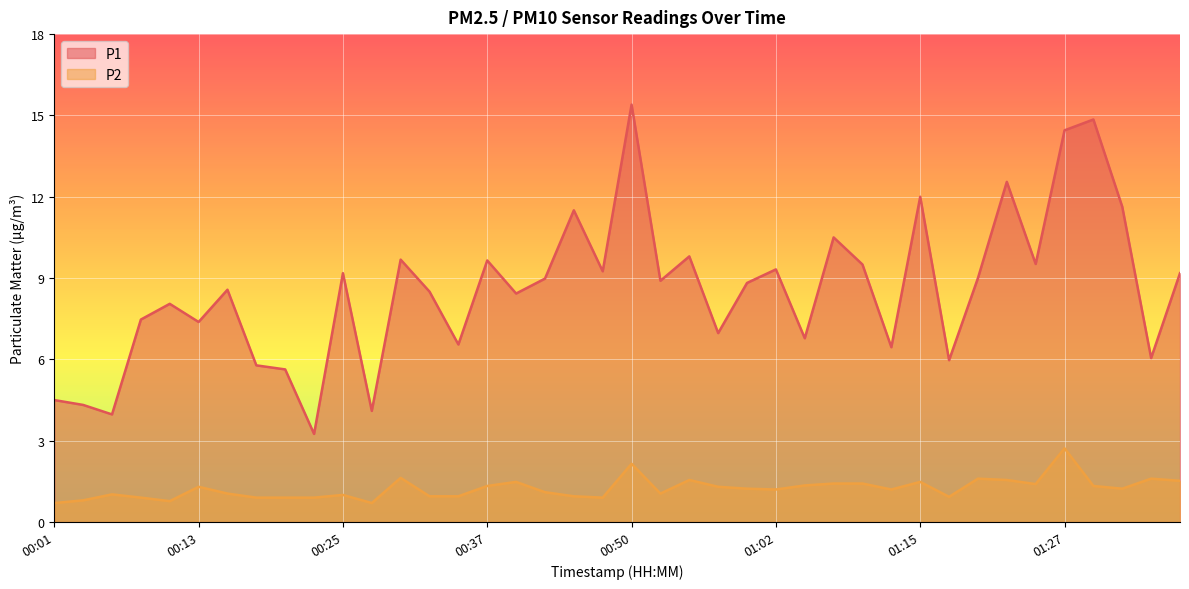

Between 00:23 and 00:42, which series saw the biggest shift?

P1